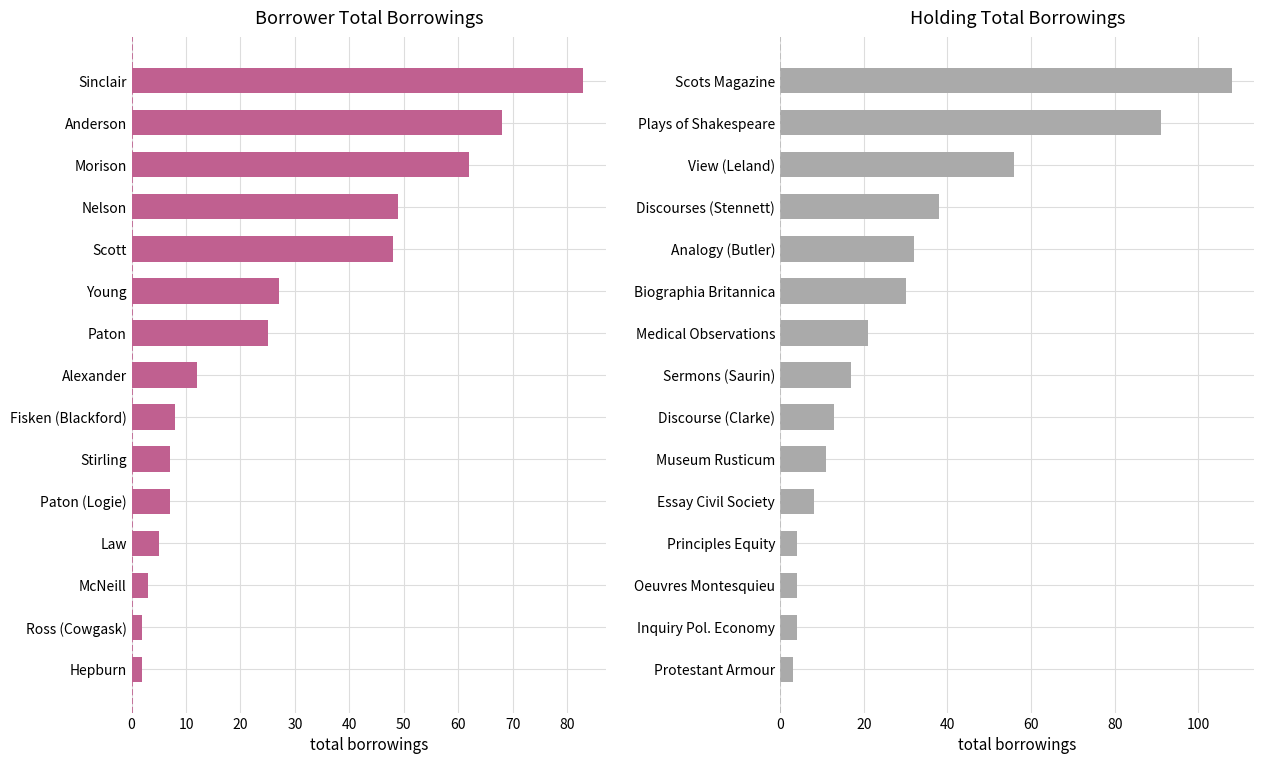

Does the chart contain stacked bars?

No